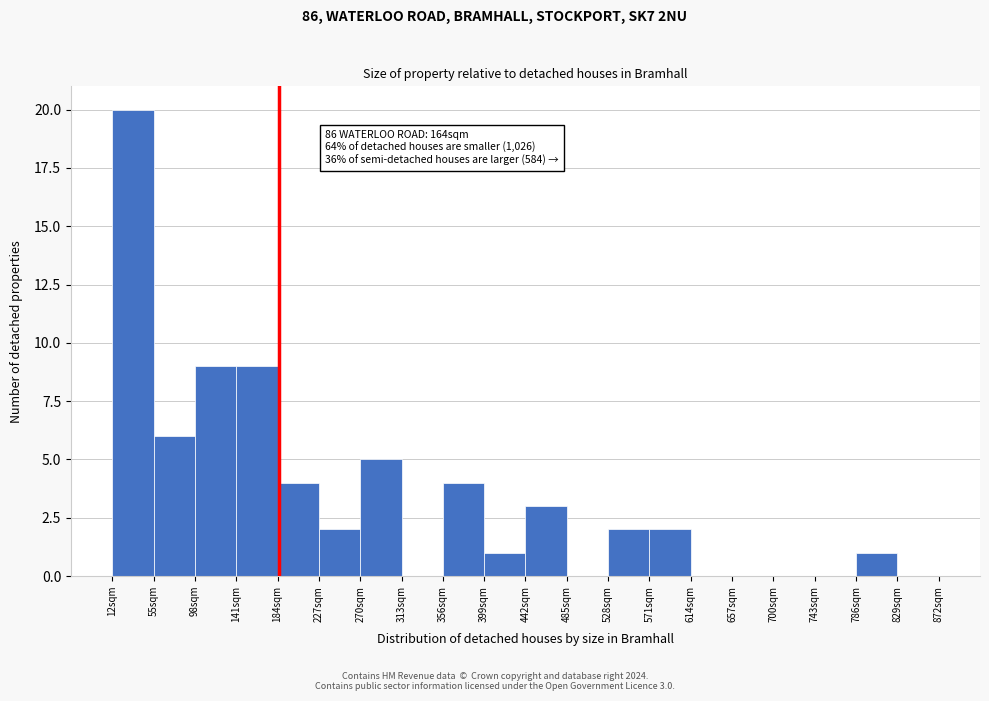

Which range on the x-axis has the tallest bar?

12 to 55